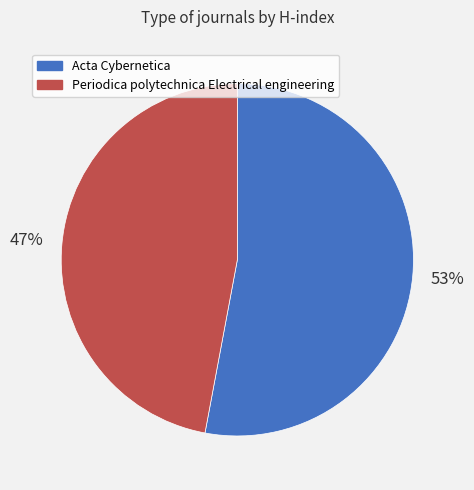

Count the number of slices in the pie.

2